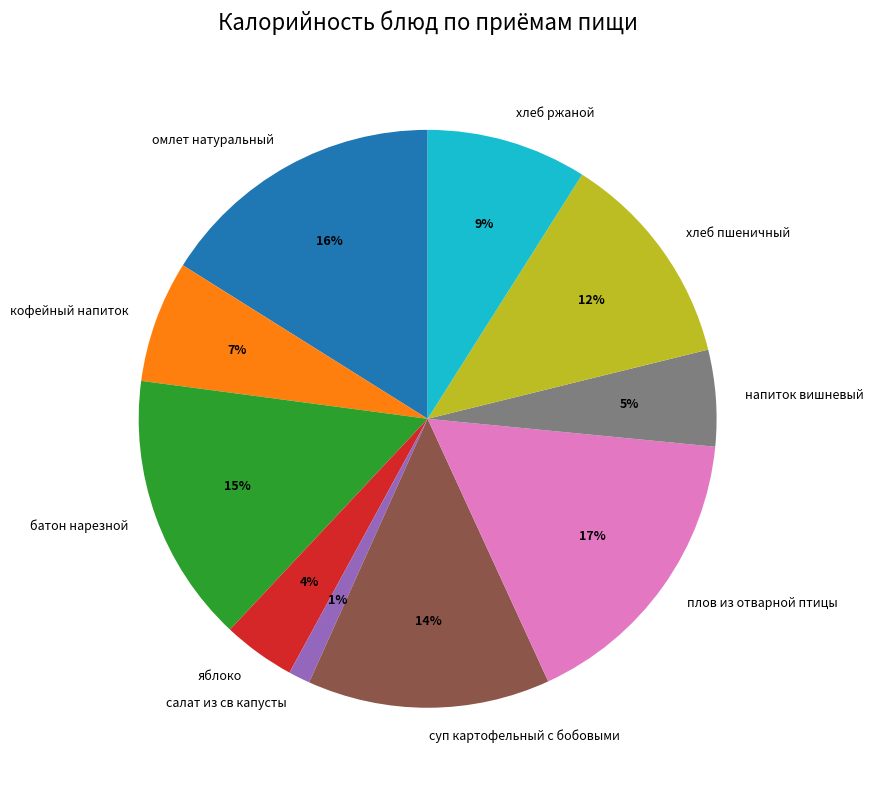

To the nearest percent, what portion does суп картофельный с бобовыми represent?

14%